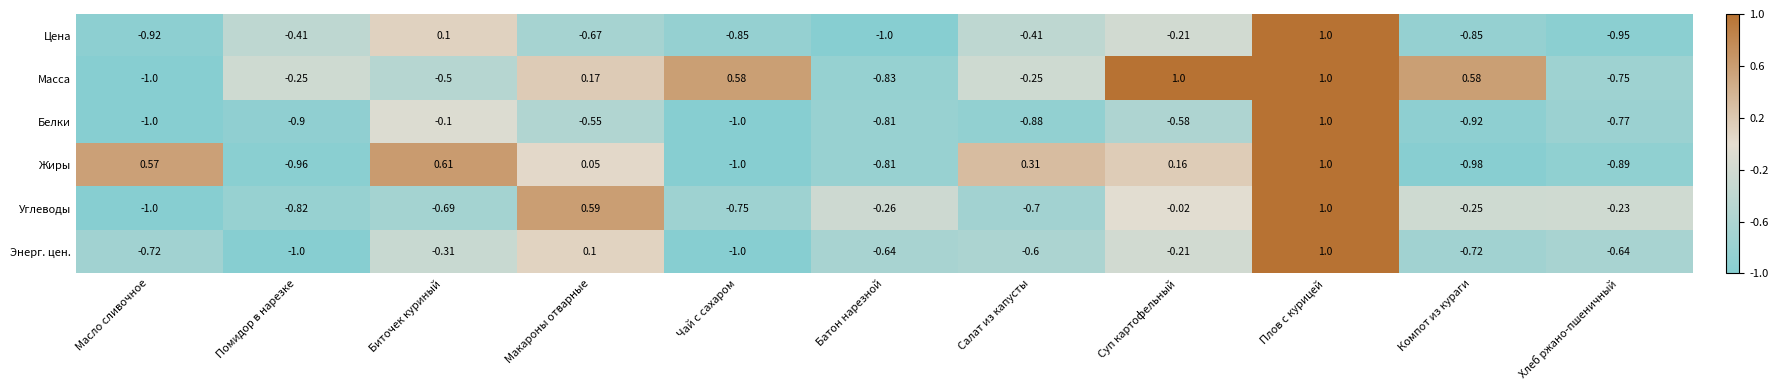

At Хлеб ржано-пшеничный, list the series in order from smallest to largest.

Цена, Жиры, Белки, Масса, Энерг. цен., Углеводы